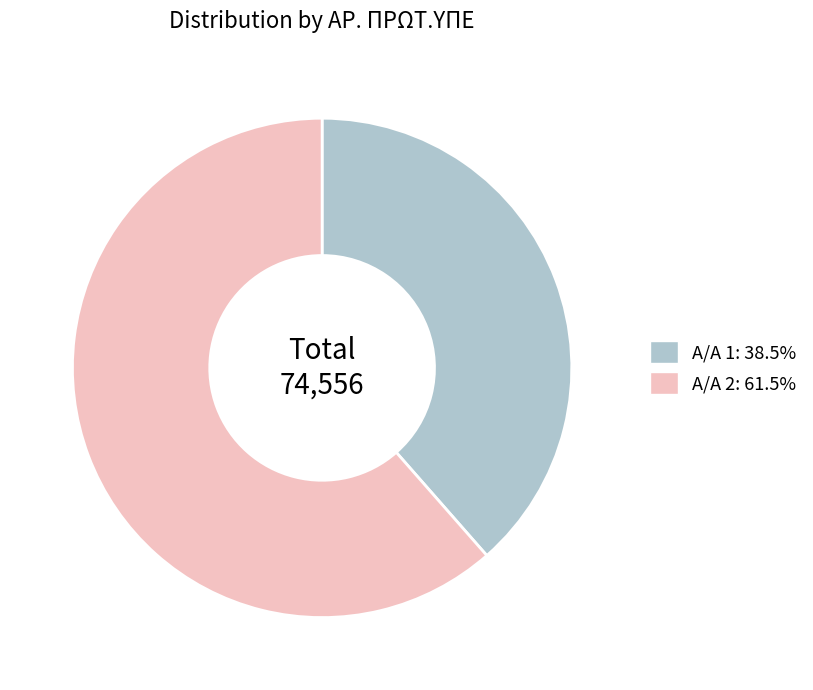

Approximately how many times larger is the value at Α/Α 1: 38.5% compared to Α/Α 2: 61.5%?

0.6